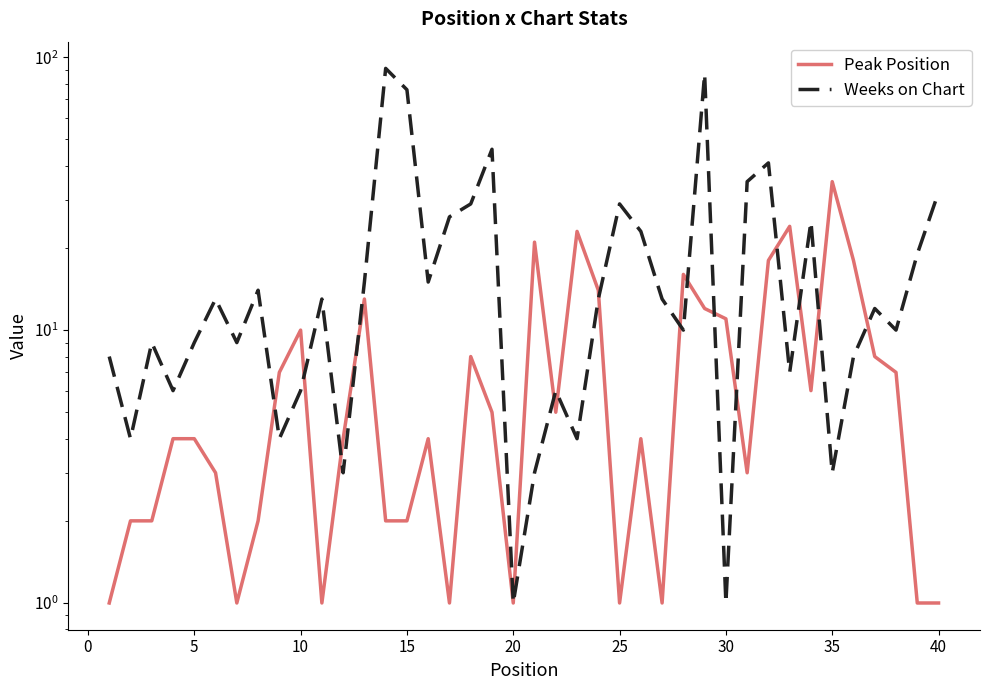

Count the number of categories in the chart.

40